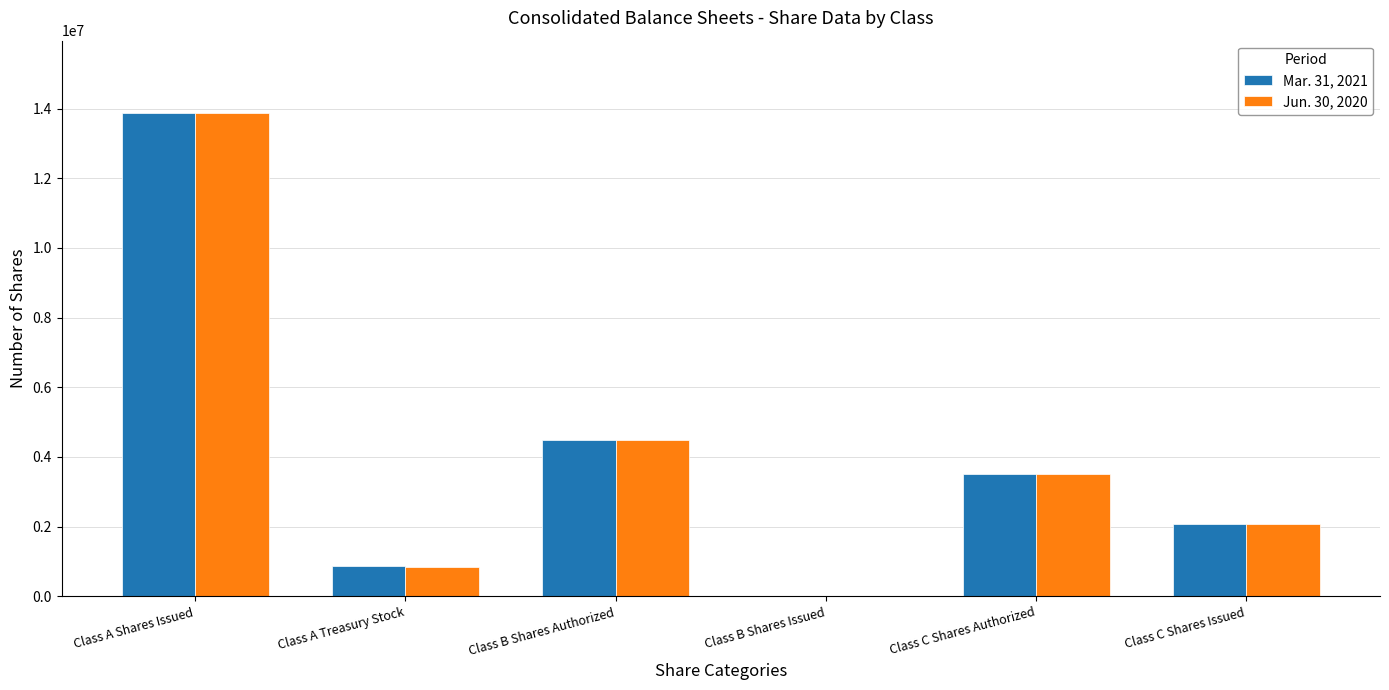

What is the maximum value shown in the chart?

13866913